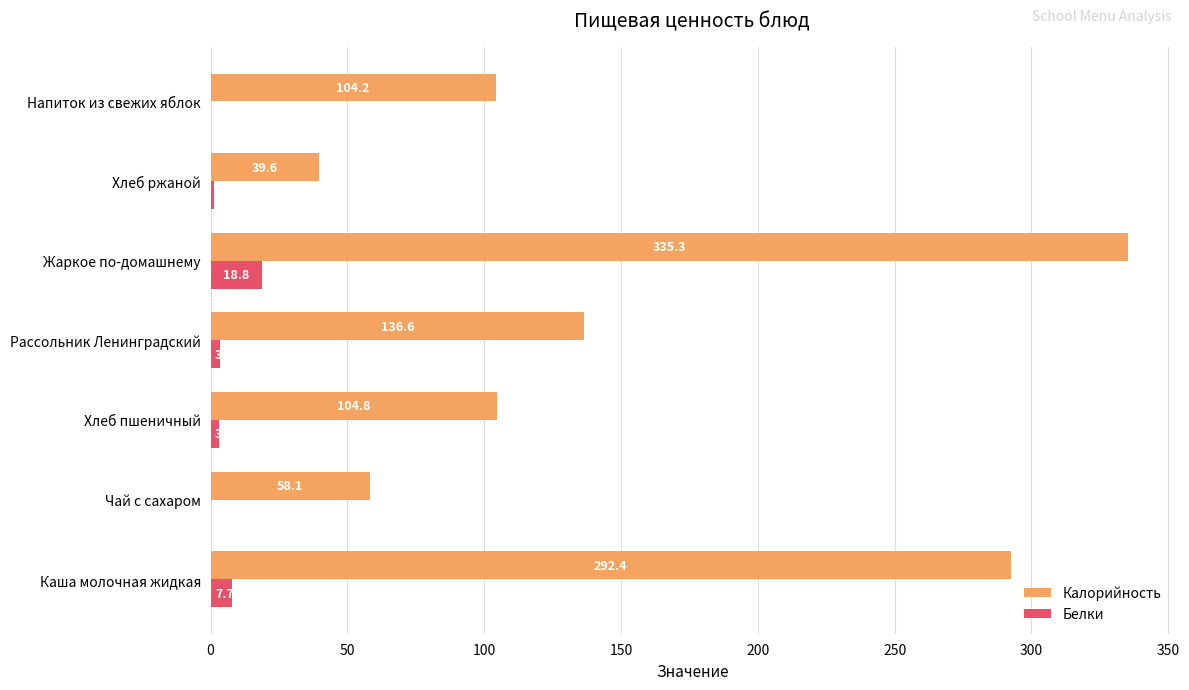

Which series changed the most between Чай с сахаром and Рассольник Ленинградский?

Калорийность